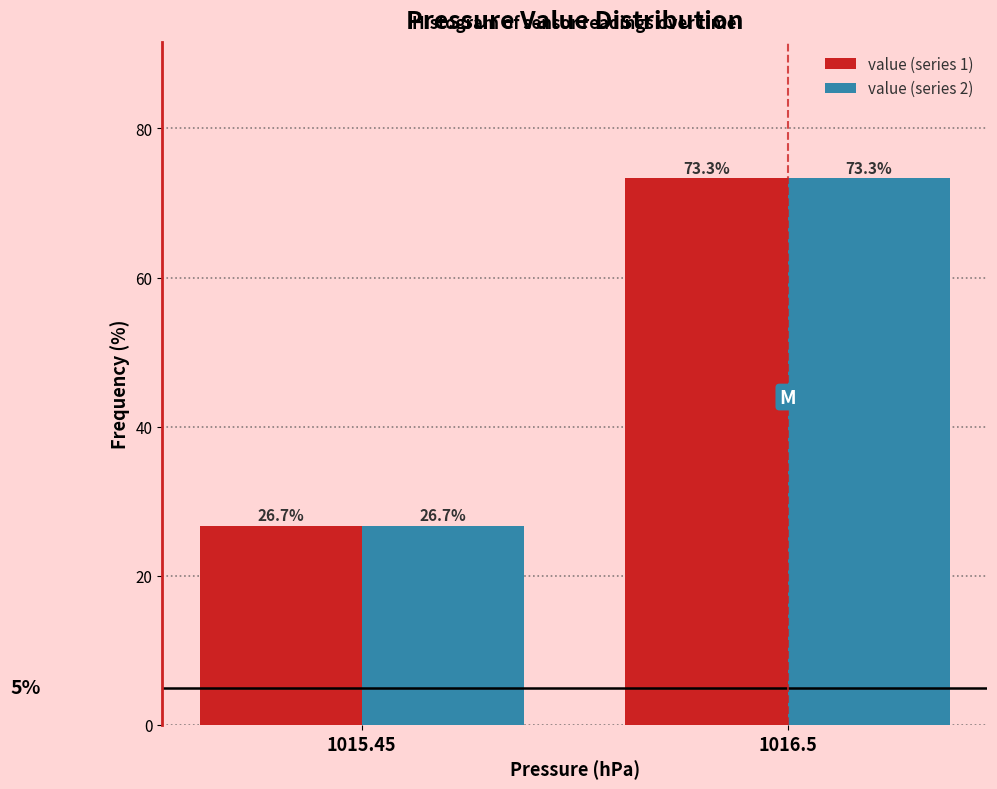

Reading right to left, extract all data points from this chart.

value (series 1): 1016.5=73.3	1015.45=26.7
value (series 2): 1016.5=73.3	1015.45=26.7